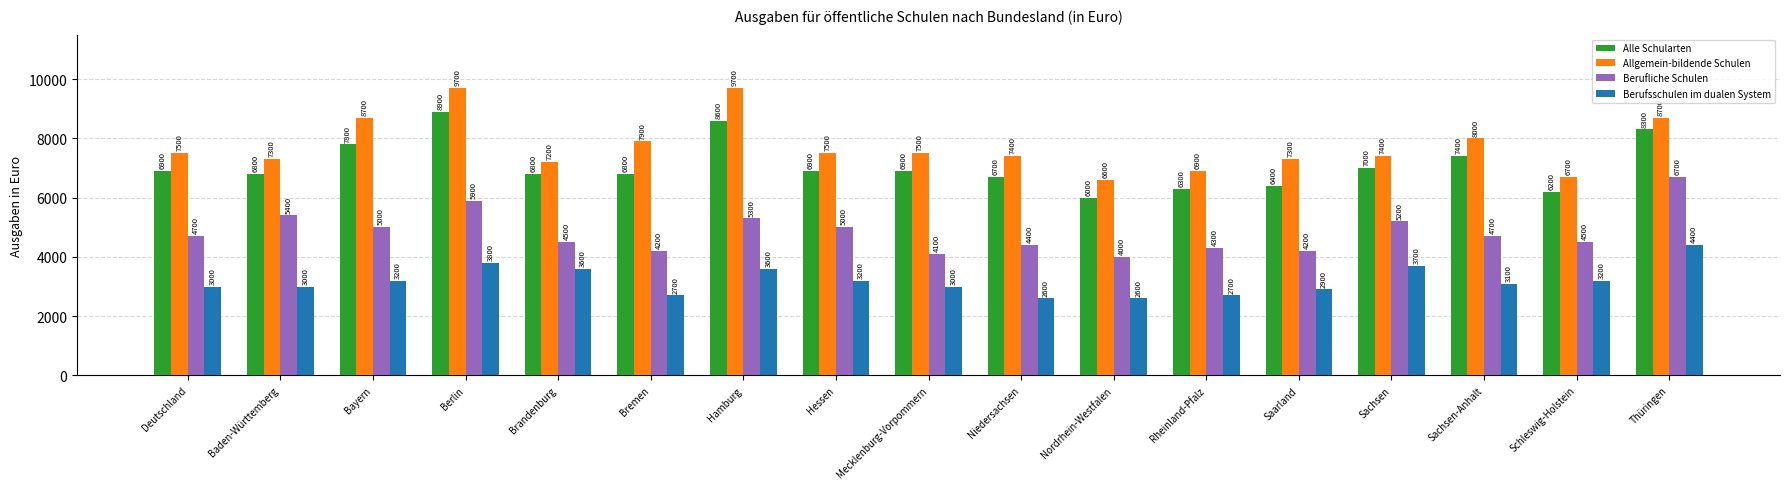

What are all the series names shown in the legend?

Alle Schularten, Allgemein-bildende Schulen, Berufliche Schulen, Berufsschulen im dualen System